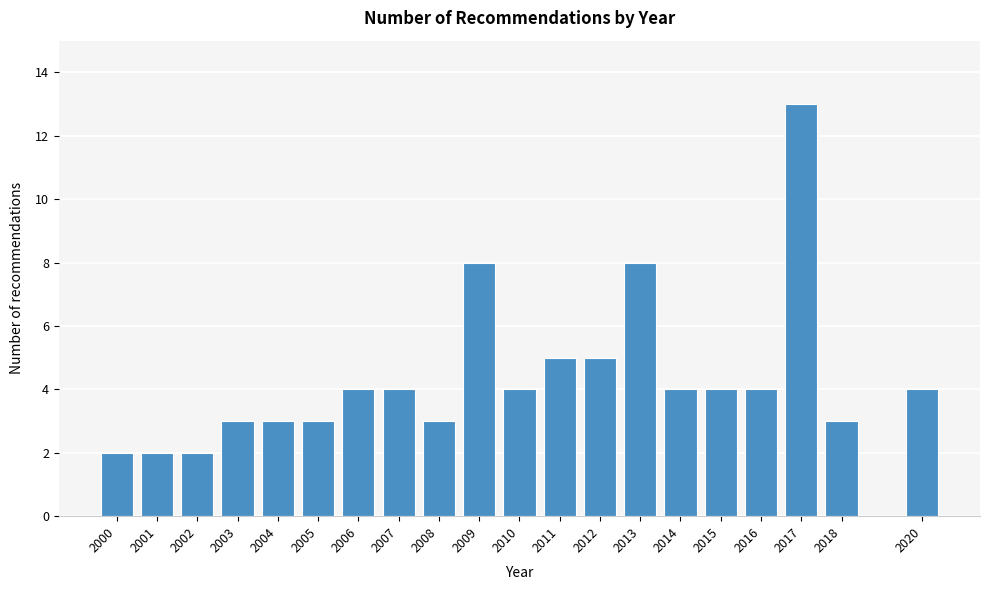

Reading left to right, what are all the values shown in this chart?

2	2	2	3	3	3	4	4	3	8	4	5	5	8	4	4	4	13	3	4